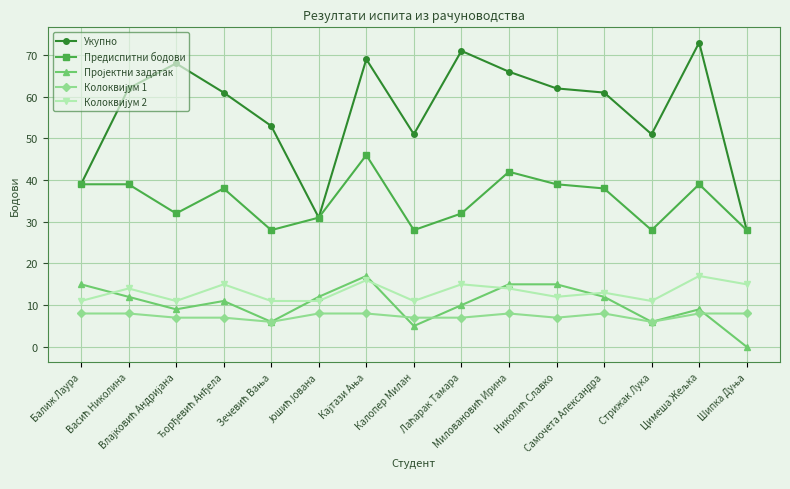

Which series has the largest range (max minus min)?

Укупно